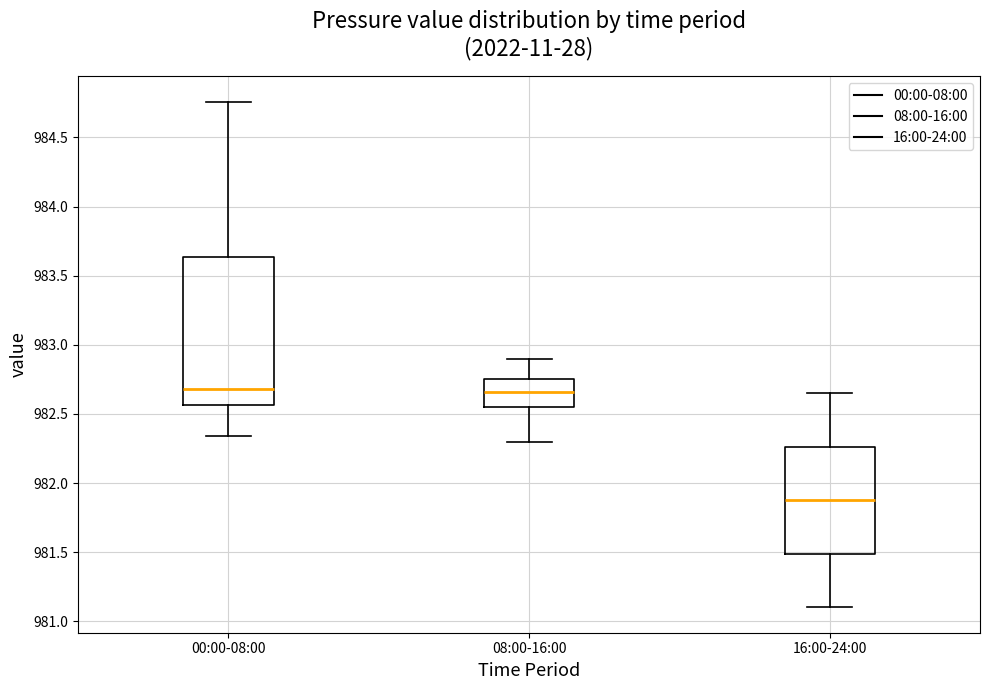

Which box is the tallest, from its lower edge to its upper edge?

00:00-08:00